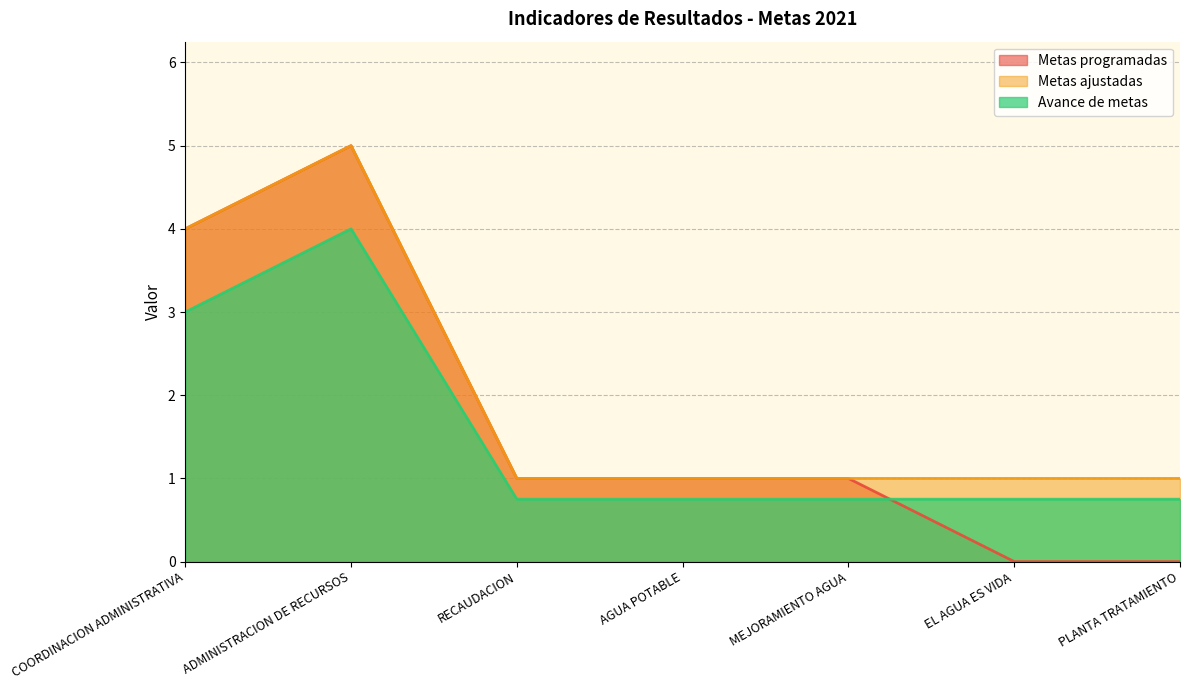

In Metas programadas, how many points are higher than both neighbors (excluding endpoints)?

1